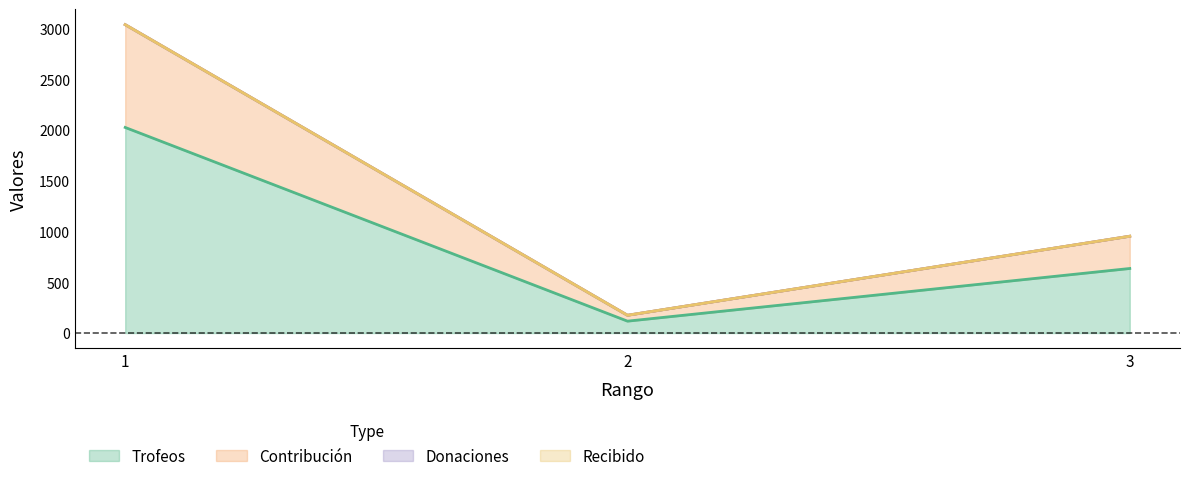

How many Trofeos values are between 117 and 2026?

3